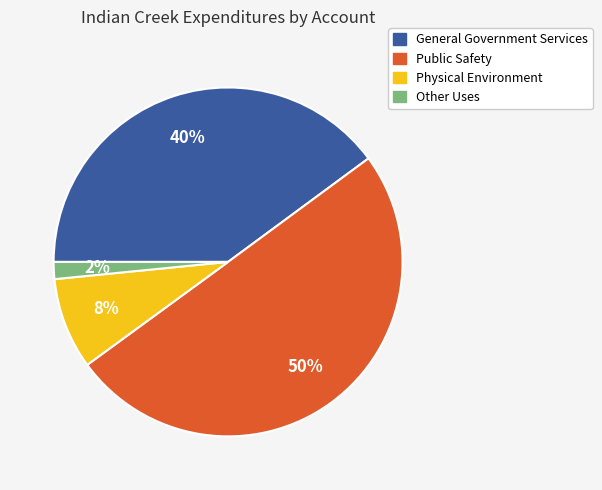

Rank the categories by value from highest to lowest.

Public Safety, General Government Services, Physical Environment, Other Uses